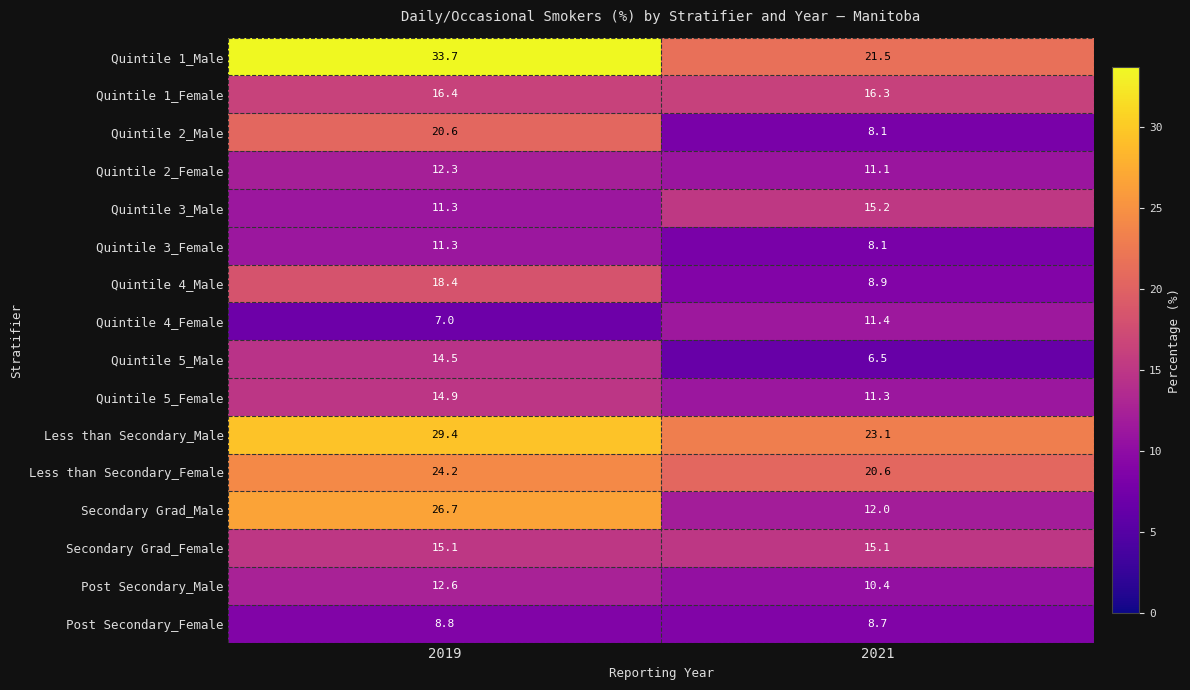

True or false: Quintile 5_Male has a value of 22.8 at 2019.

False